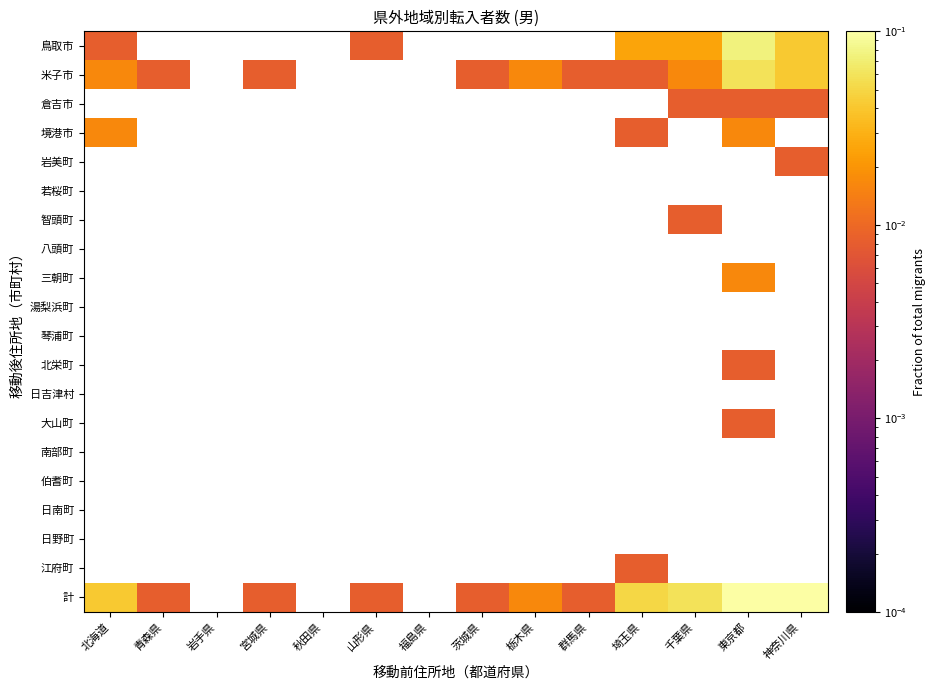

The value of 倉吉市 at 東京都 is 2.0. True or false?

True